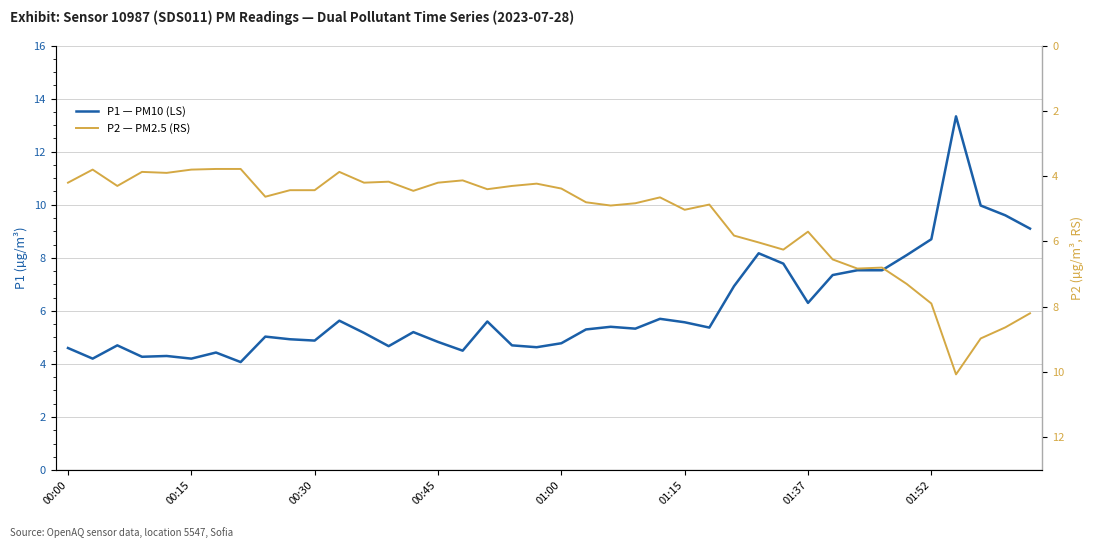

What is the difference between the maximum and minimum values in the P2 — PM2.5 (RS) series?

6.3